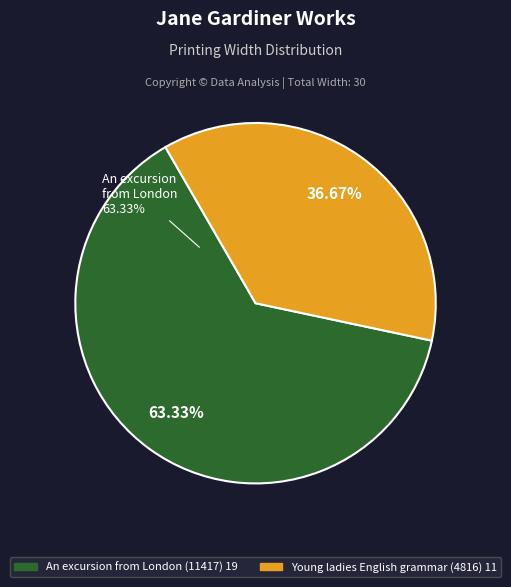

Rank the categories by value from highest to lowest.

An excursion from London to Dover (Title 11417), The young ladies English grammar (Title 4816)